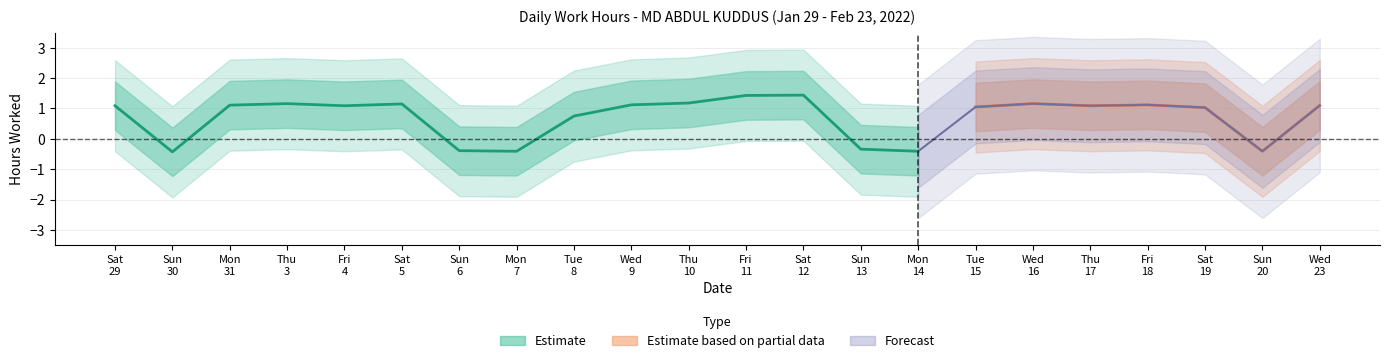

How many interior local peaks (higher than both neighbors) does the data have?

5